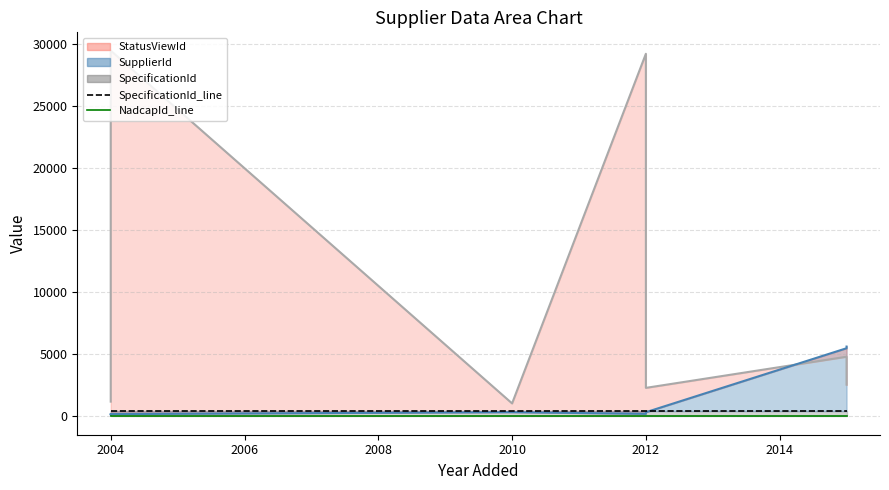

True or false: StatusViewId_line has a value of 2300 at 2012.

True